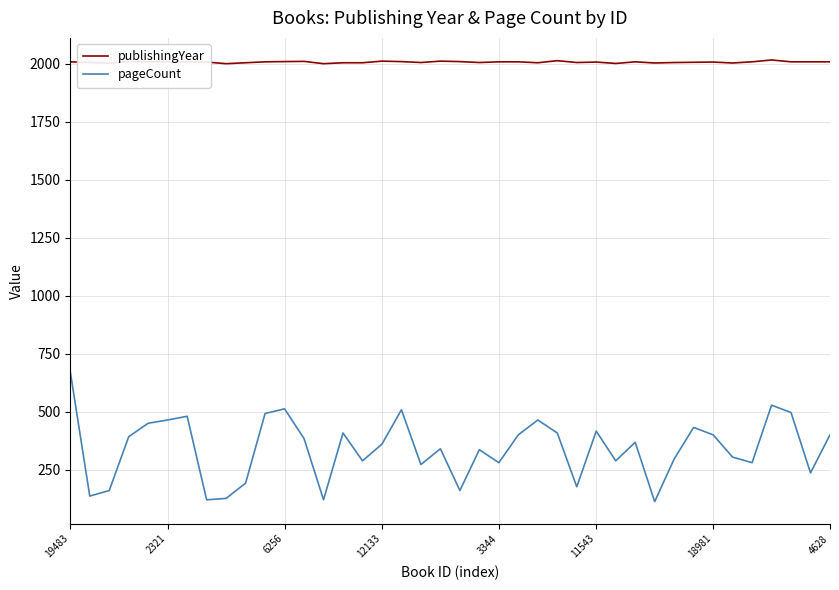

Which series has the largest range (max minus min)?

pageCount